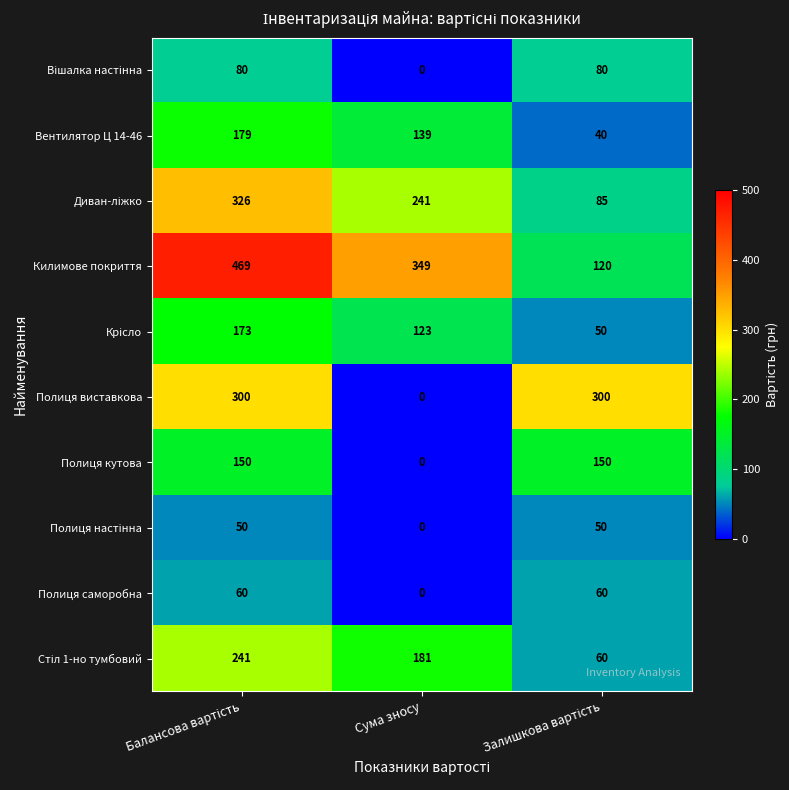

Is the value of Килимове покриття at Сума зносу greater than the value of Полиця саморобна at Сума зносу?

Yes